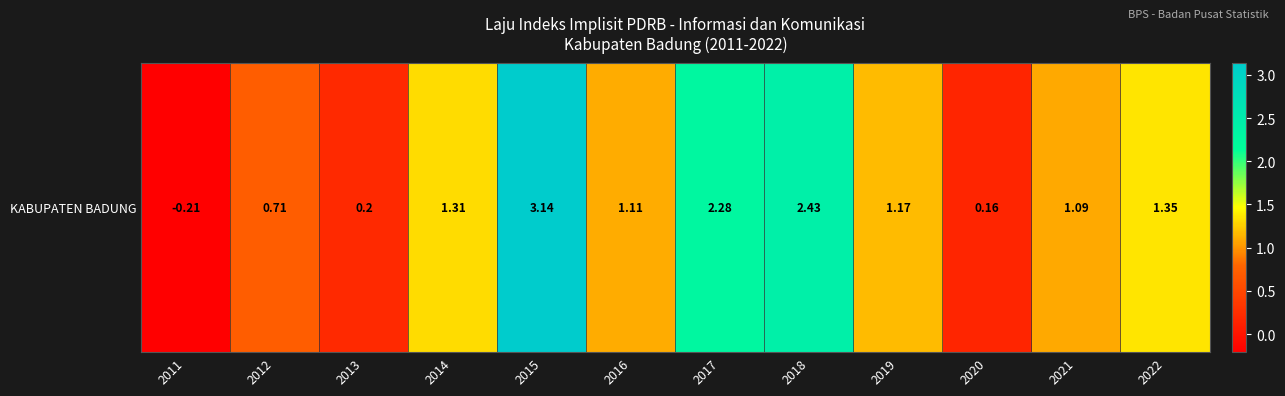

Rank the categories by value from lowest to highest.

2011, 2020, 2013, 2012, 2021, 2016, 2019, 2014, 2022, 2017, 2018, 2015